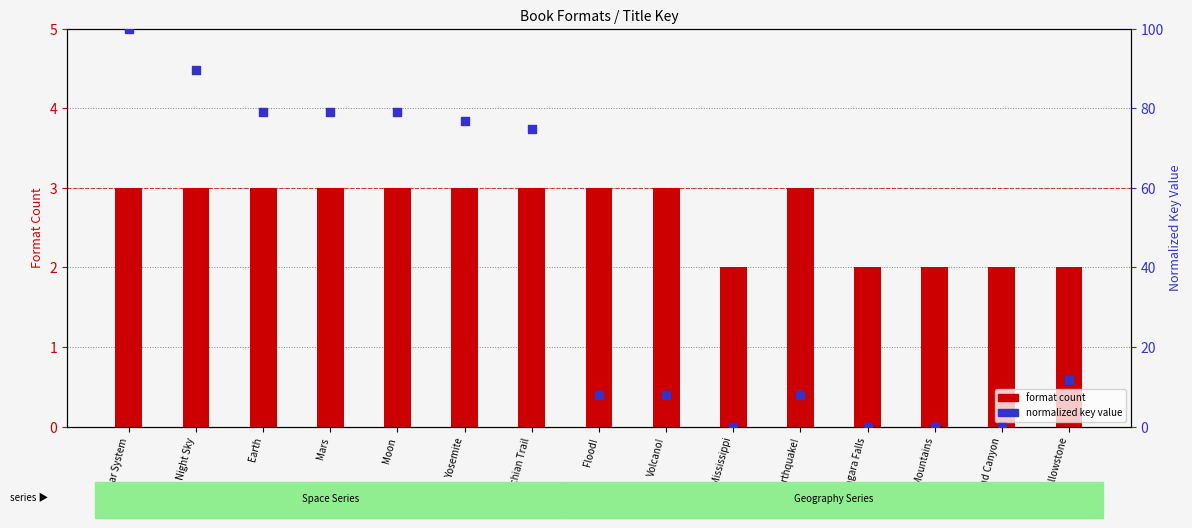

At which category is the sum across all series the highest?

Solar System